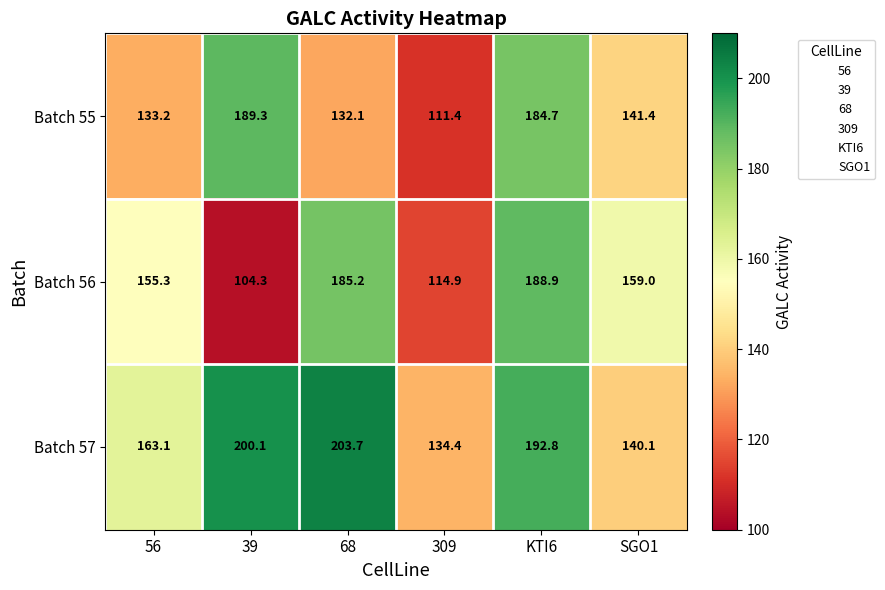

What is the total value across all series at KTI6?

566.4